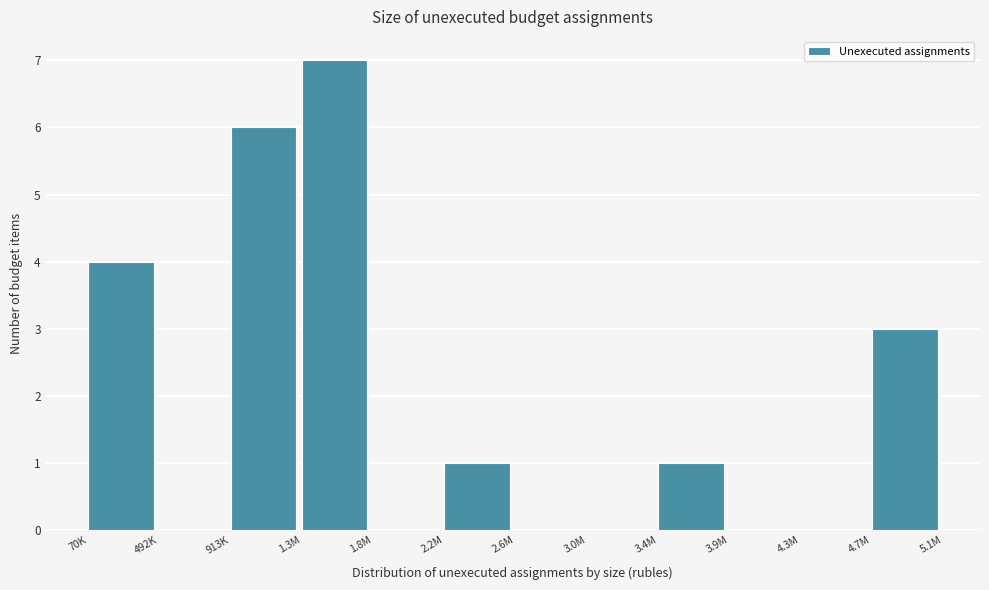

Reading right to left, what are all the values shown in this chart?

4.7M=3	4.3M=0	3.9M=0	3.4M=1	3.0M=0	2.6M=0	2.2M=1	1.8M=0	1.3M=7	913K=6	492K=0	70K=4